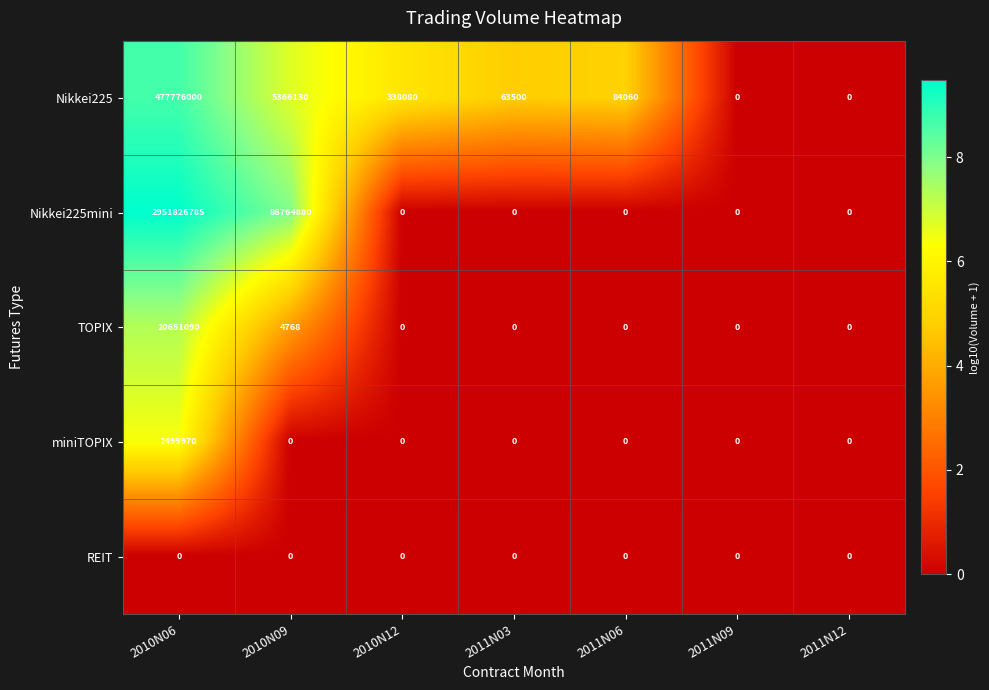

List the series in order of their peak value, lowest first.

REIT, miniTOPIX, TOPIX, Nikkei225, Nikkei225mini